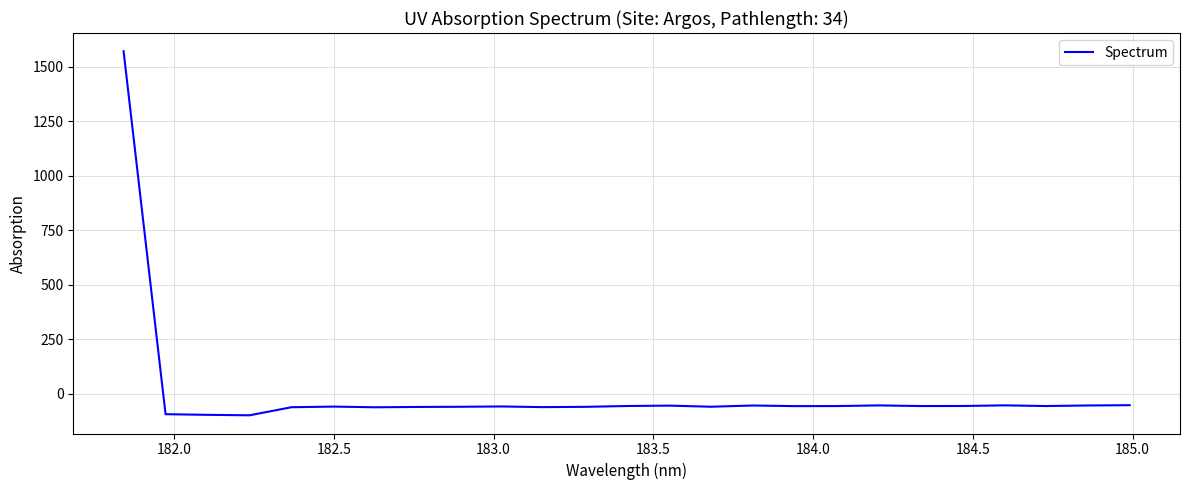

What is the difference between the maximum and minimum values?

1668.3